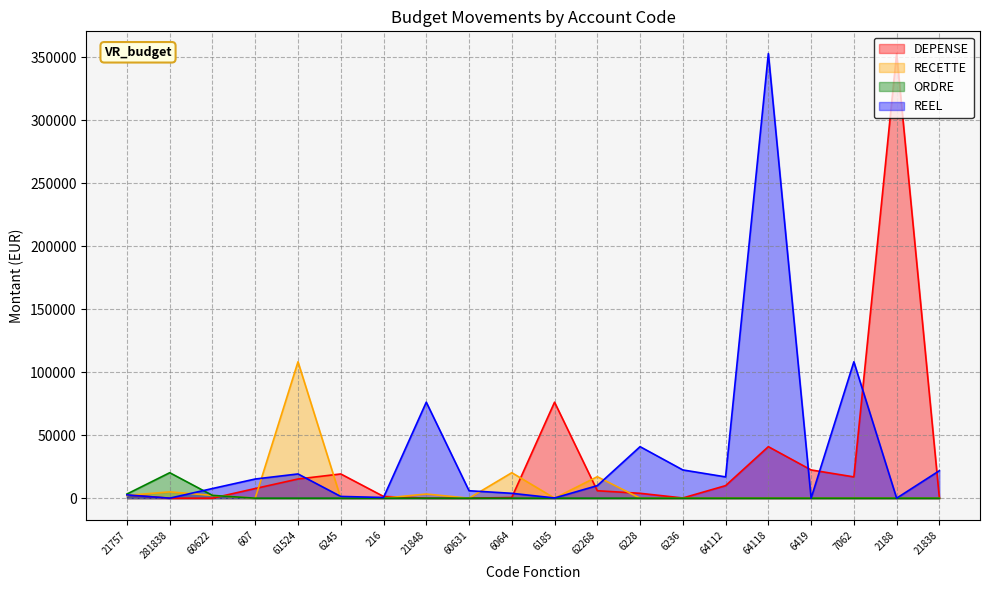

At how many categories does at least one series exceed 274313?

2